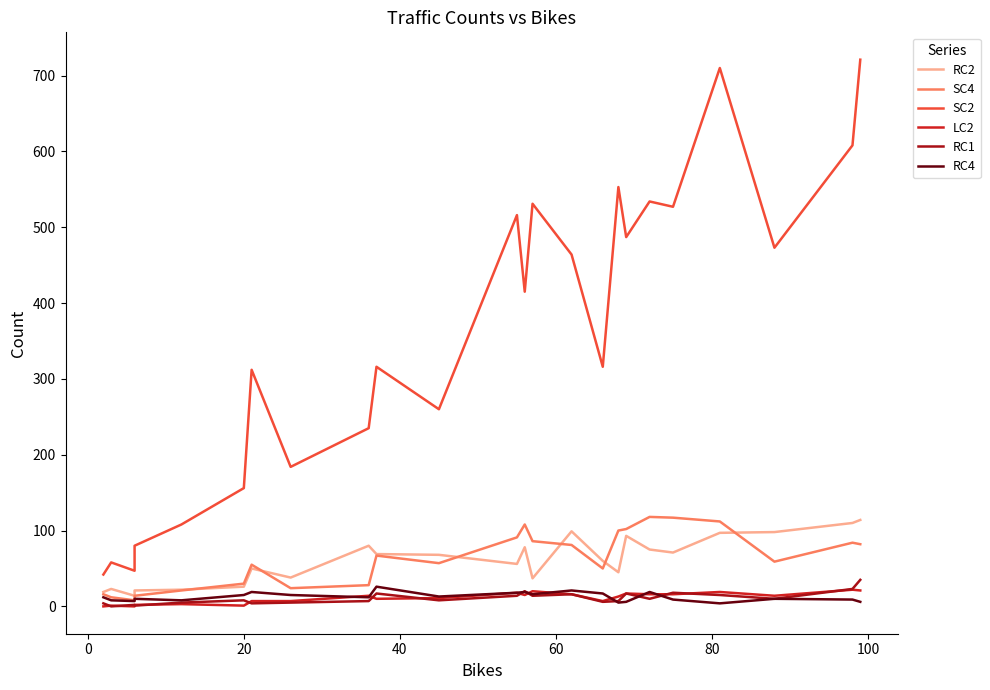

True or false: RC1 and SC2 cross at least once.

False